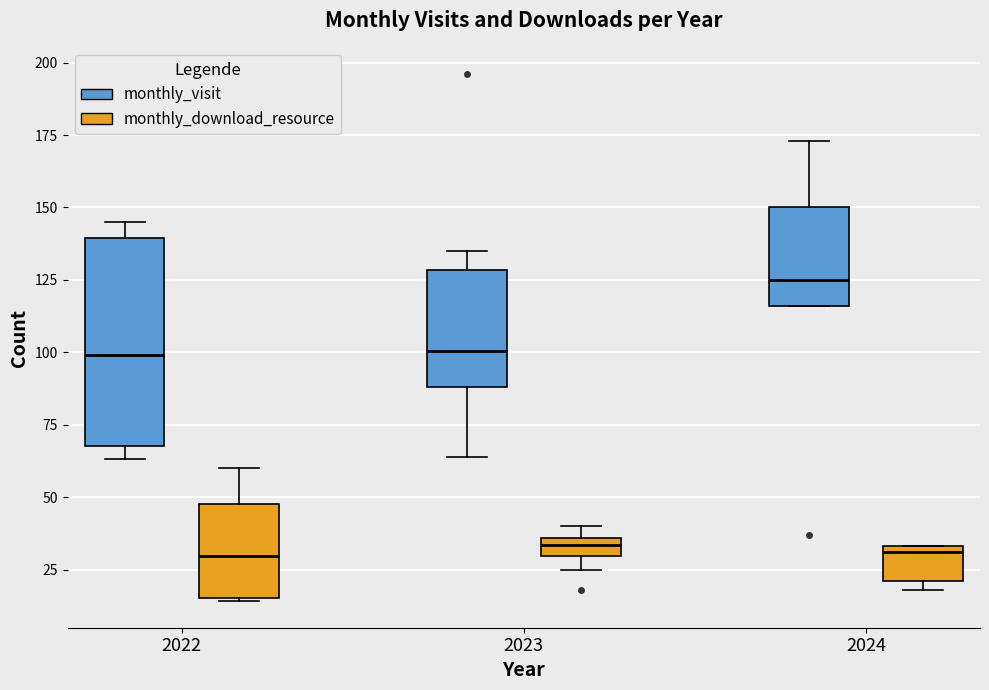

Comparing the boxes themselves (not the whiskers), which one is the tallest?

2022 (monthly_visit)